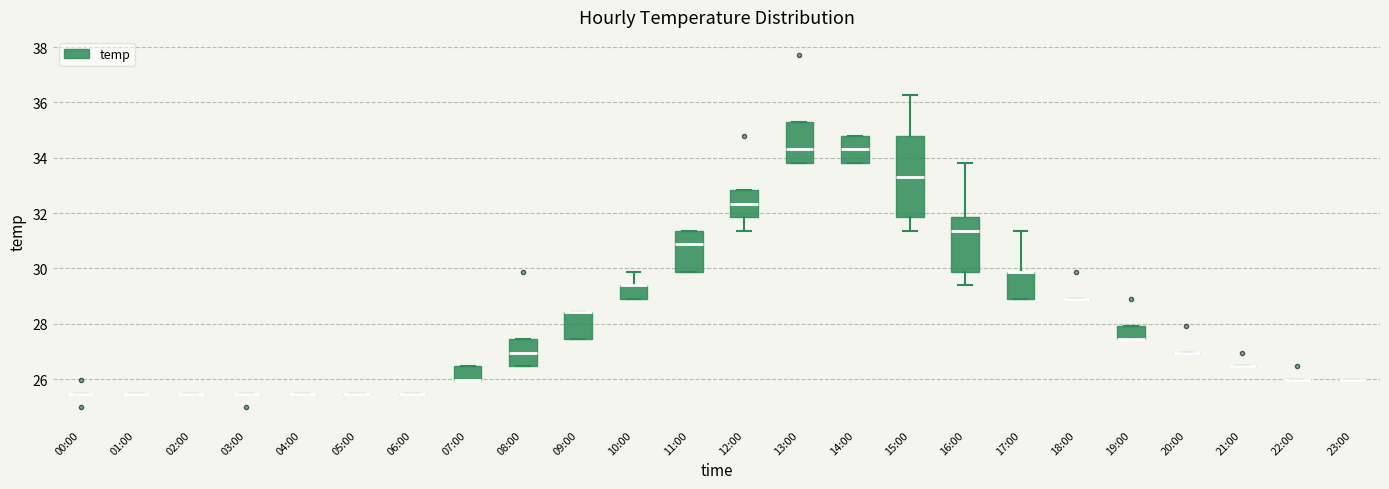

Reading left to right, transcribe this box plot: for each box, give where its median line is, the range the box spans, and where its two whiskers end, as read against the y-axis. The values are not printed on the chart, so give them approximately, as read against the axis.

00:00: box collapsed to a line at 25.4, whiskers 25.4 to 25.4
01:00: box collapsed to a line at 25.4, whiskers 25.4 to 25.4
02:00: box collapsed to a line at 25.4, whiskers 25.4 to 25.4
03:00: box collapsed to a line at 25.4, whiskers 25.4 to 25.4
04:00: box collapsed to a line at 25.4, whiskers 25.4 to 25.4
05:00: box collapsed to a line at 25.4, whiskers 25.4 to 25.4
06:00: box collapsed to a line at 25.4, whiskers 25.4 to 25.4
07:00: median 26.0 (drawn on the box's lower edge), box 26.0 to 26.4, whiskers 26.0 to 26.4
08:00: median 27.0, box 26.4 to 27.4, whiskers 26.4 to 27.4
09:00: median 28.4 (drawn on the box's upper edge), box 27.4 to 28.4, whiskers 27.4 to 28.4
10:00: median 29.4 (drawn on the box's upper edge), box 29.0 to 29.4, whiskers 29.0 to 29.8
11:00: median 30.8, box 29.8 to 31.4, whiskers 29.8 to 31.4
12:00: median 32.4, box 31.8 to 32.8, whiskers 31.4 to 32.8
13:00: median 34.4, box 33.8 to 35.2, whiskers 33.8 to 35.2
14:00: median 34.4, box 33.8 to 34.8, whiskers 33.8 to 34.8
15:00: median 33.4, box 31.8 to 34.8, whiskers 31.4 to 36.2
16:00: median 31.4, box 29.8 to 31.8, whiskers 29.4 to 33.8
17:00: median 29.8 (drawn on the box's upper edge), box 29.0 to 29.8, whiskers 29.0 to 31.4
18:00: box collapsed to a line at 29.0, whiskers 29.0 to 29.0
19:00: median 27.4 (drawn on the box's lower edge), box 27.4 to 28.0, whiskers 27.4 to 28.0
20:00: box collapsed to a line at 27.0, whiskers 27.0 to 27.0
21:00: box collapsed to a line at 26.4, whiskers 26.4 to 26.4
22:00: box collapsed to a line at 26.0, whiskers 26.0 to 26.0
23:00: box collapsed to a line at 26.0, whiskers 26.0 to 26.0